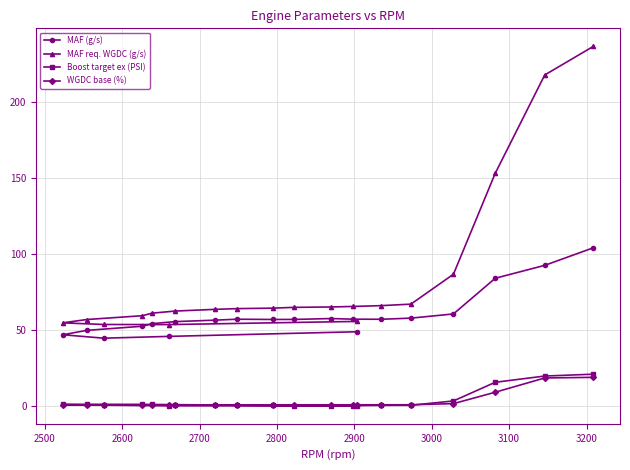

How many lines are shown in the chart?

4